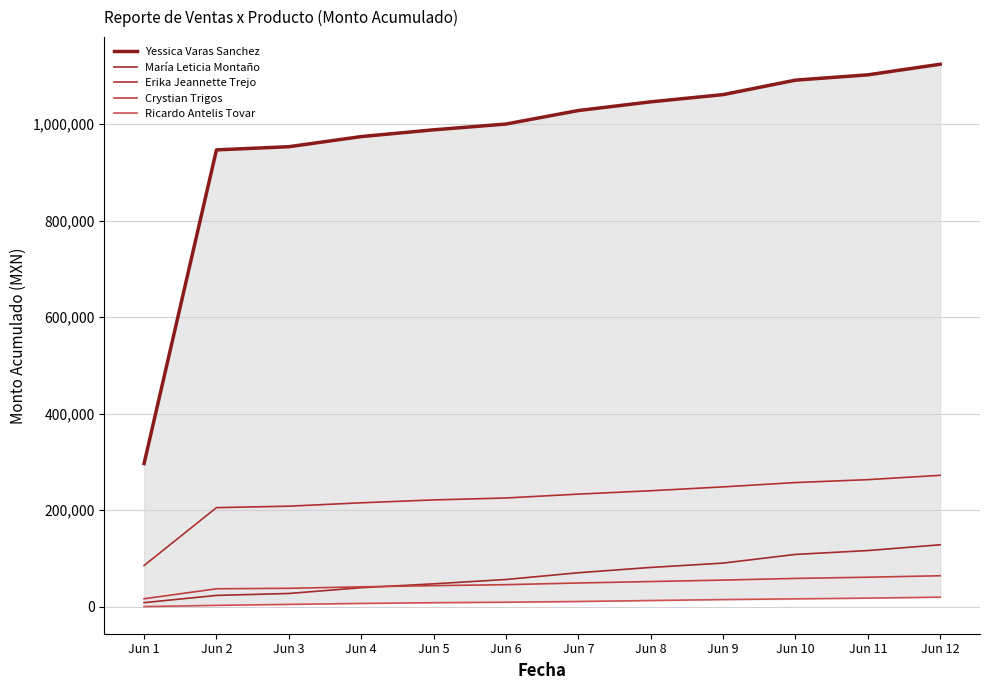

True or false: Erika Jeannette Trejo and Crystian Trigos intersect in this chart.

False